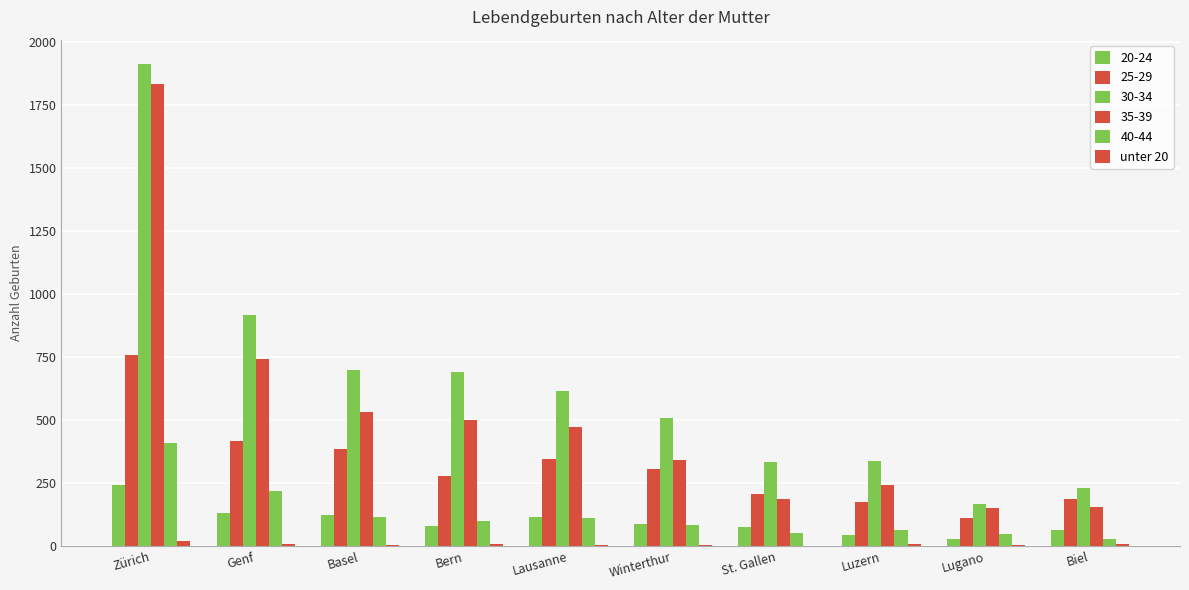

What position from the left is Lugano?

9